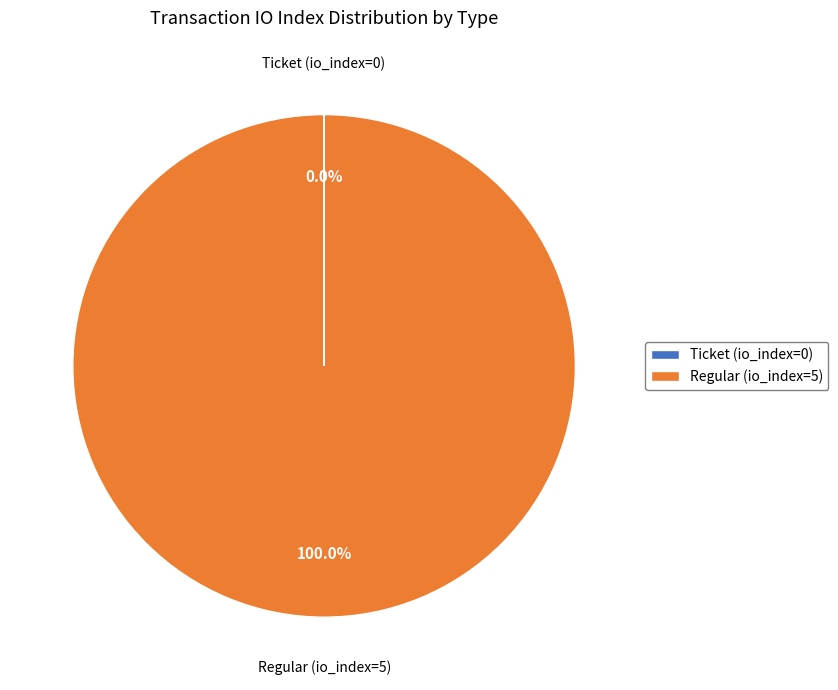

Which category has the biggest portion of the pie?

Regular (io_index=5)